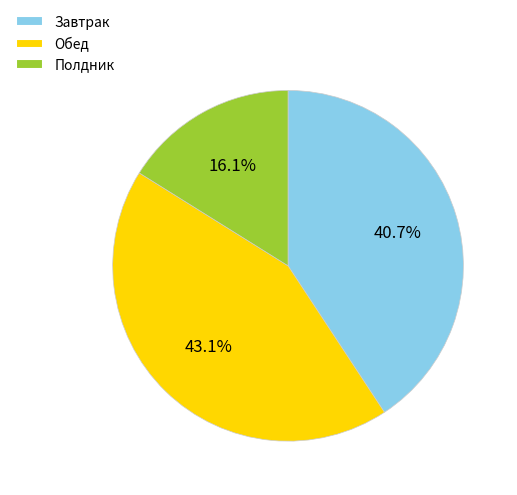

Do Завтрак and Обед together represent more than half of the pie?

Yes